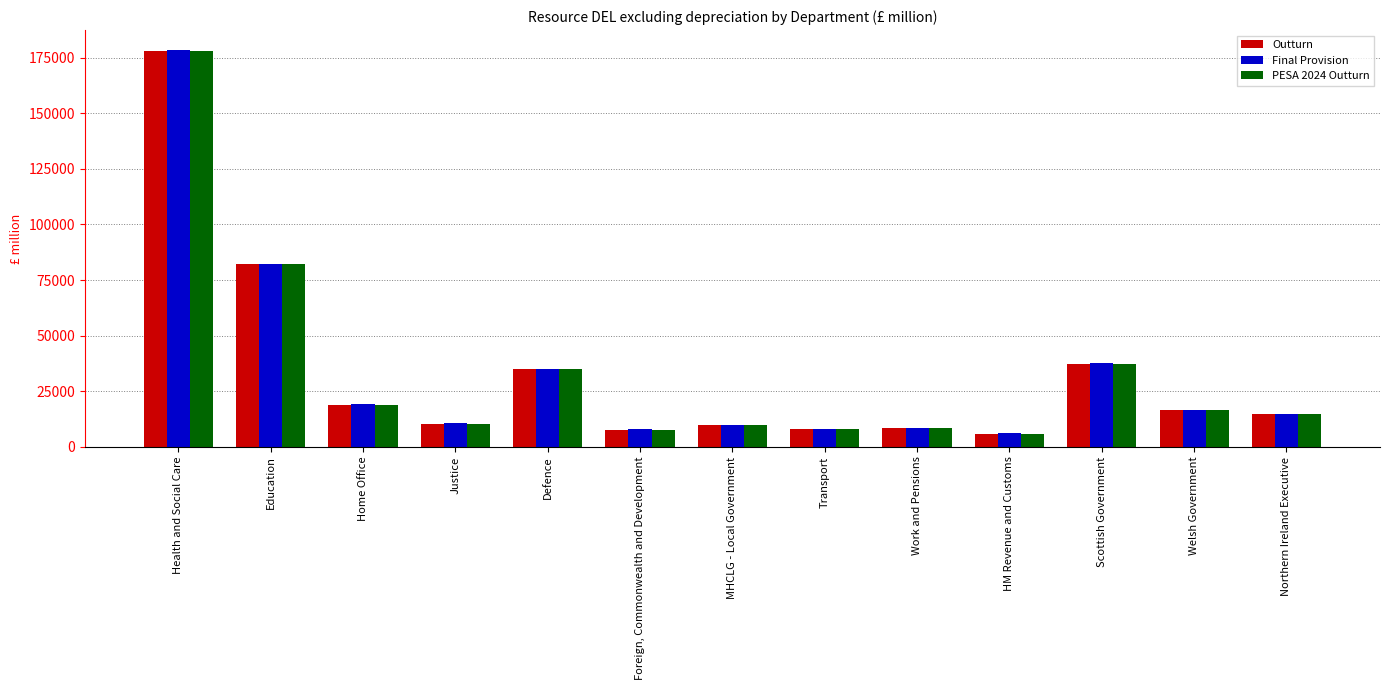

Is it true that Outturn equals 19013 at Home Office?

True